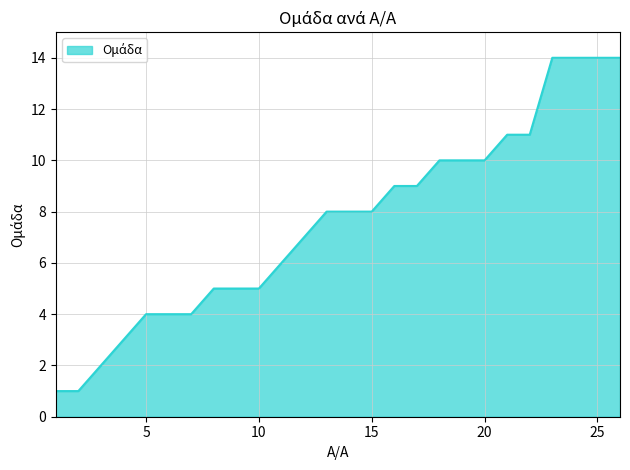

What is the maximum value shown in the chart?

14